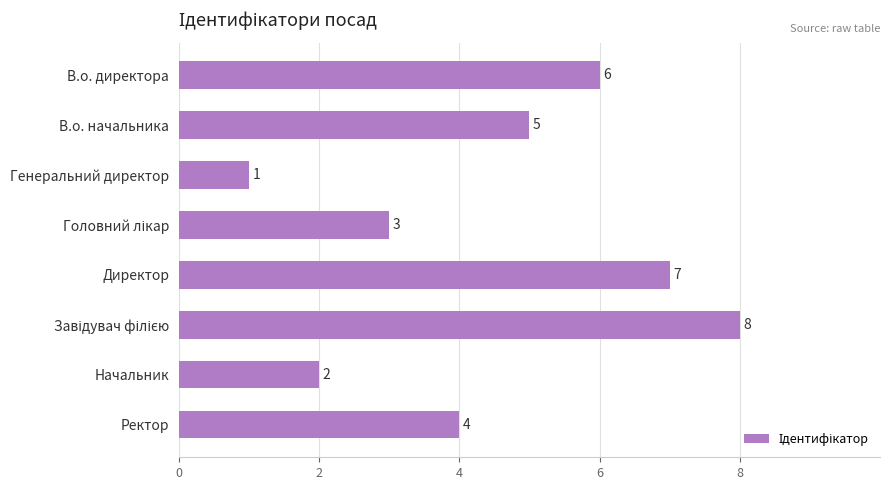

Between В.о. начальника and Генеральний директор, which is larger?

В.о. начальника